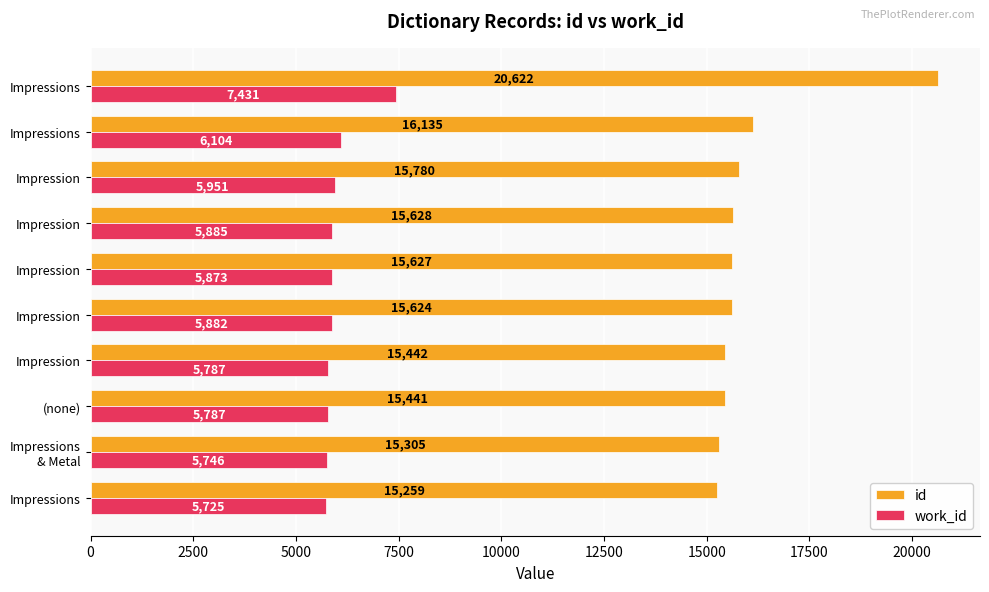

Reading right to left, list all the values displayed in this chart.

id: 20622	16135	15780	15628	15627	15624	15442	15441	15305	15259
work_id: 7431	6104	5951	5885	5873	5882	5787	5787	5746	5725